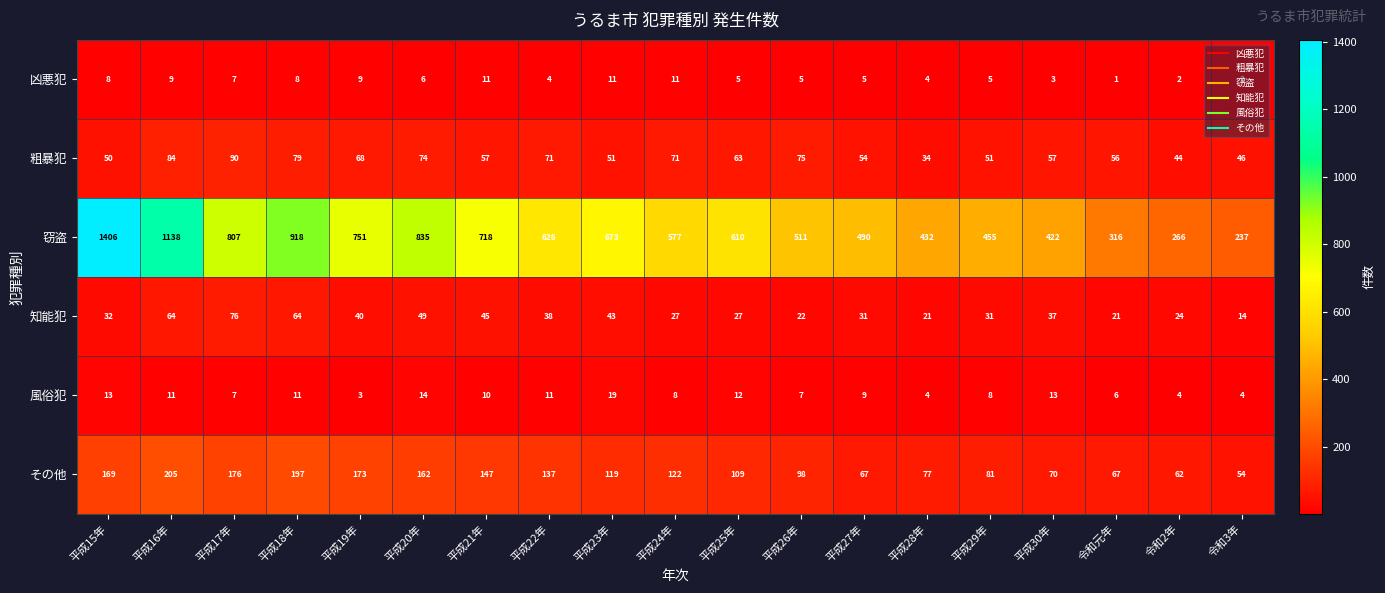

Rank the series by their maximum value, from highest to lowest.

窃盗, その他, 粗暴犯, 知能犯, 風俗犯, 凶悪犯